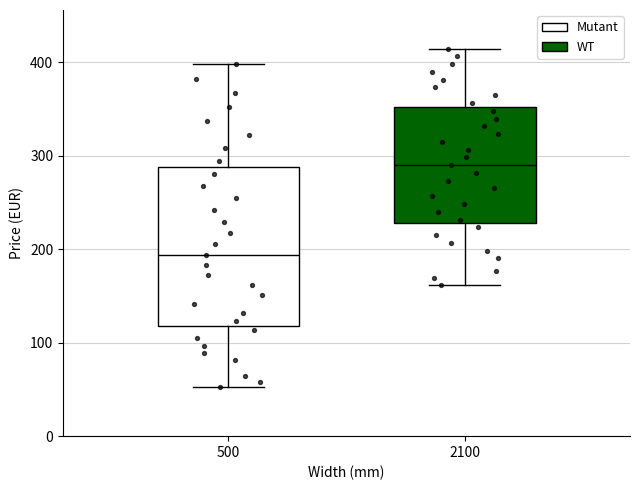

Which box is the tallest, from its lower edge to its upper edge?

500